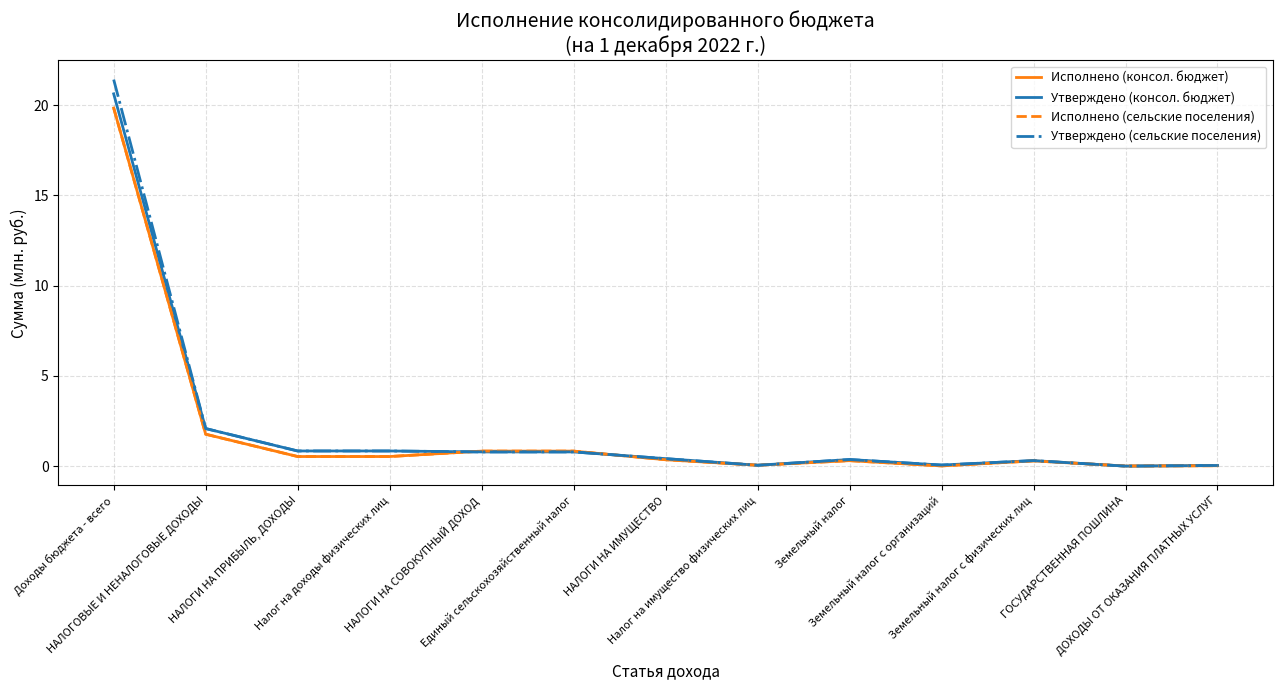

Does the chart display data point markers on the line(s)?

No